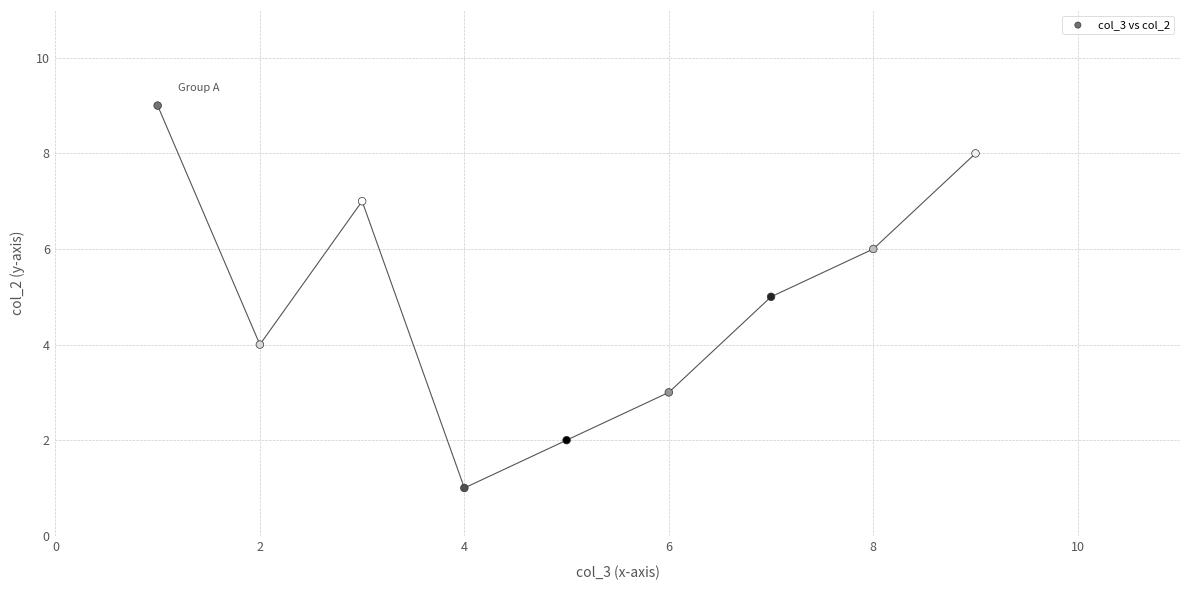

What is the range of X values (max minus min)?

8